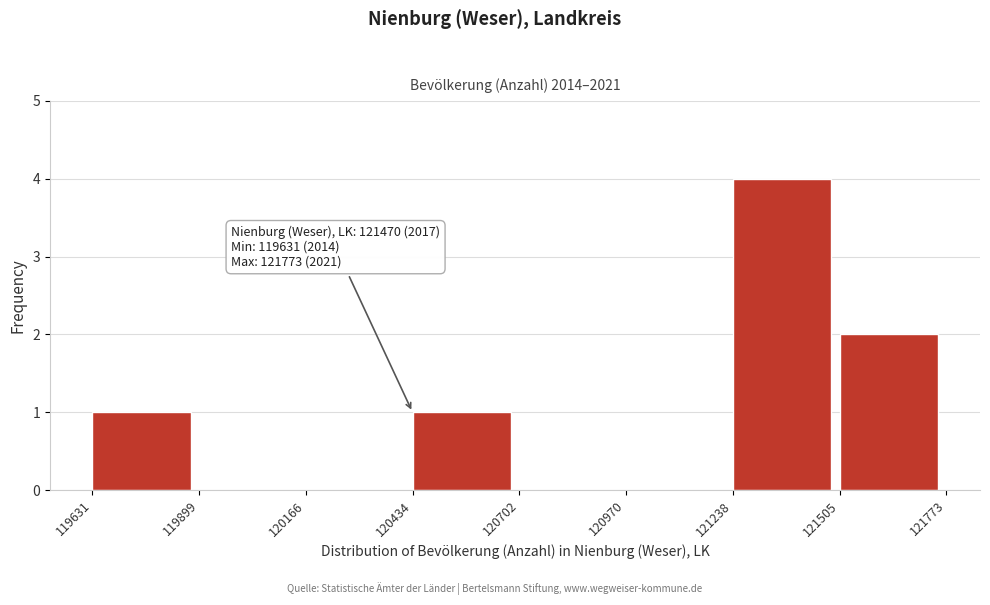

Which range on the x-axis has the tallest bar?

121238 to 121505